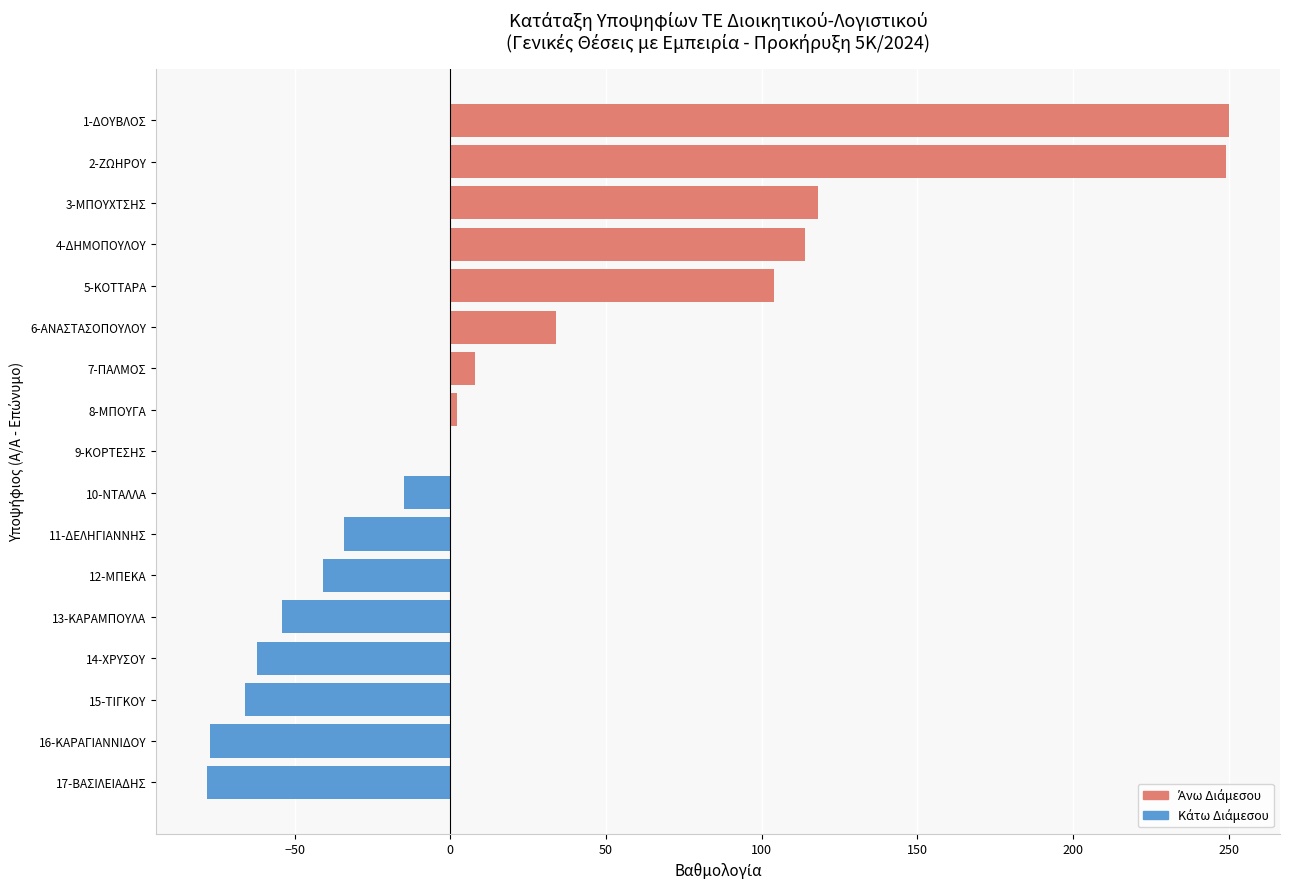

The value of Κάτω Διάμεσου at 14-ΧΡΥΣΟΥ is -98. True or false?

False